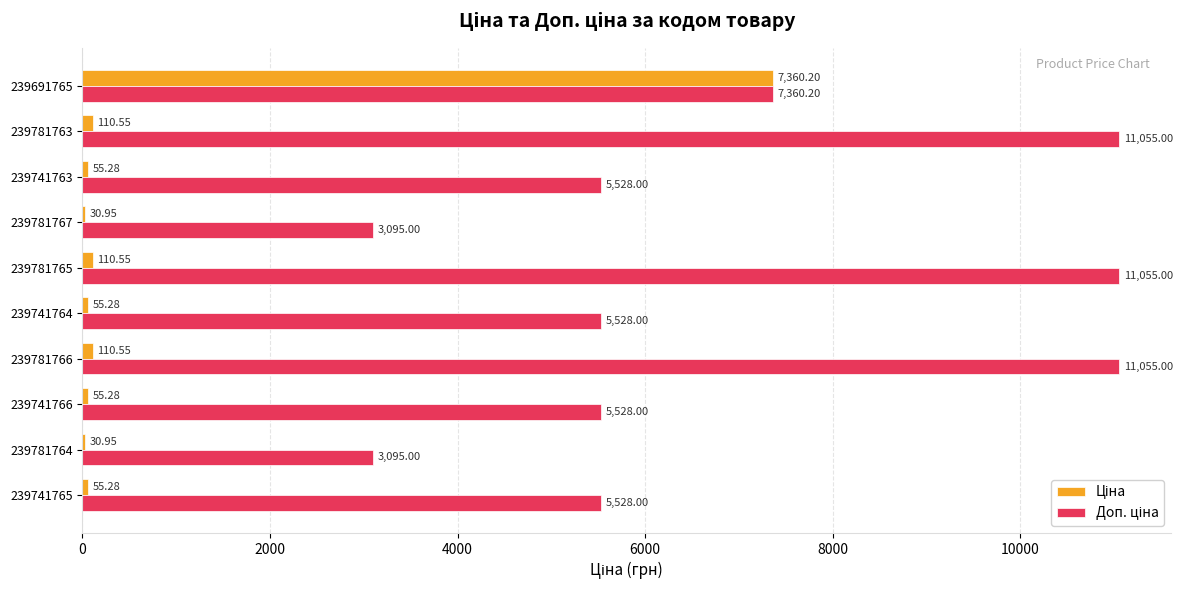

At which category is the sum across all series the highest?

239691765